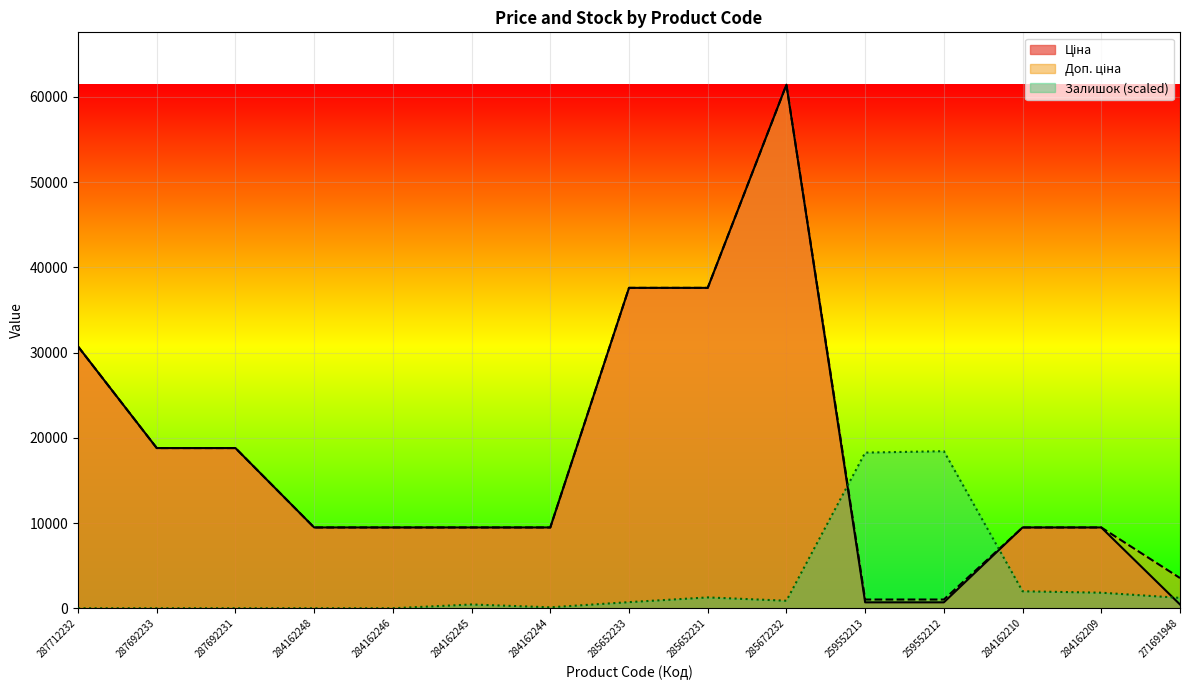

Which series has the widest spread of values?

Ціна